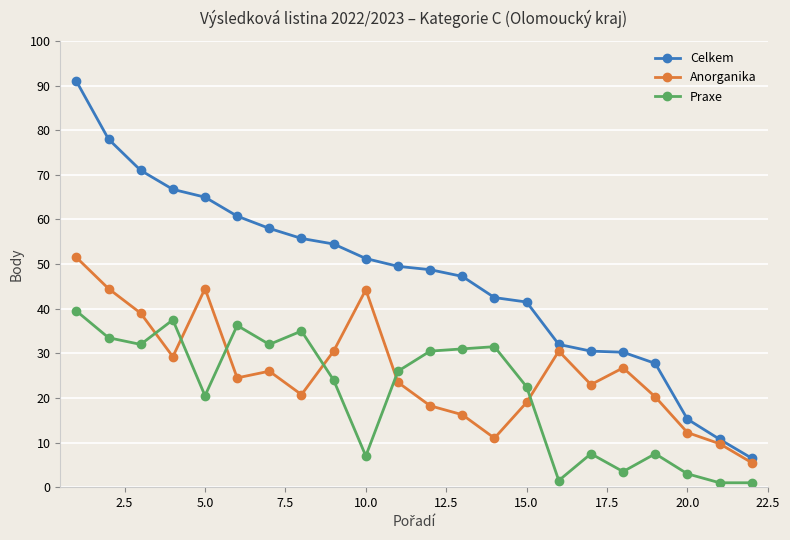

What is the value of the Praxe point at the 8th from the left?

35.0